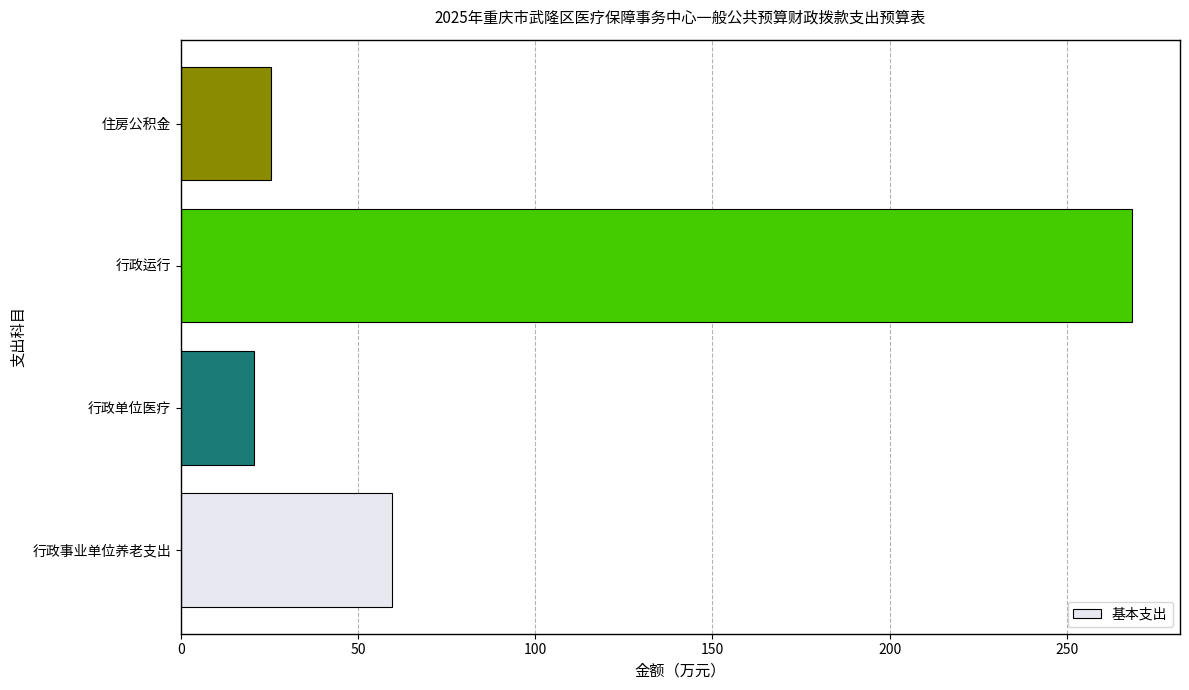

How many values exceed 59?

2